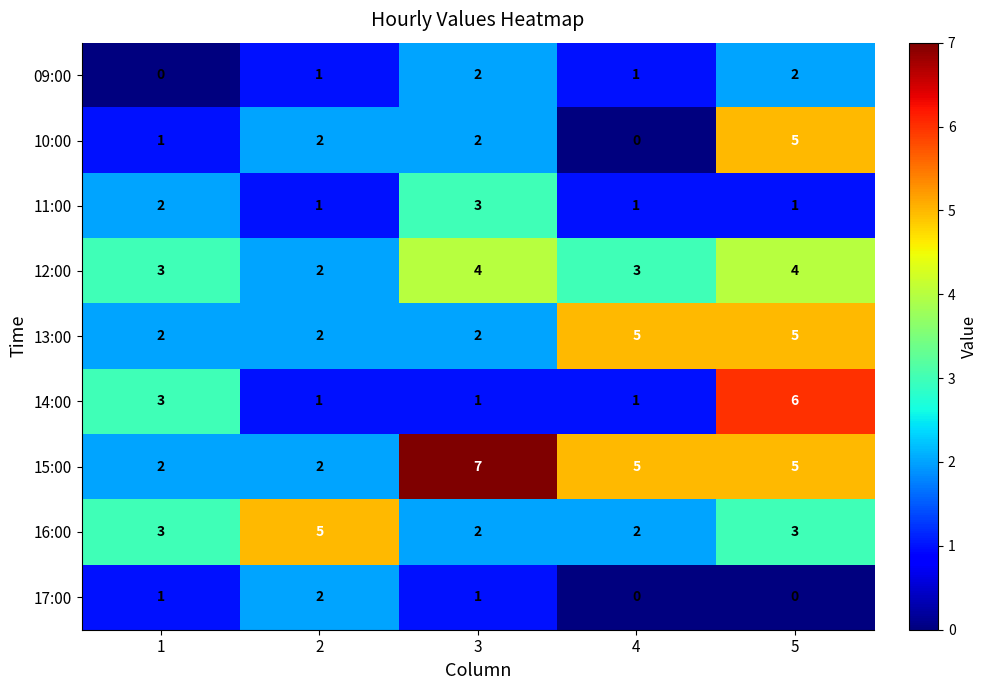

Between 3 and 5, which series saw the biggest shift?

14:00